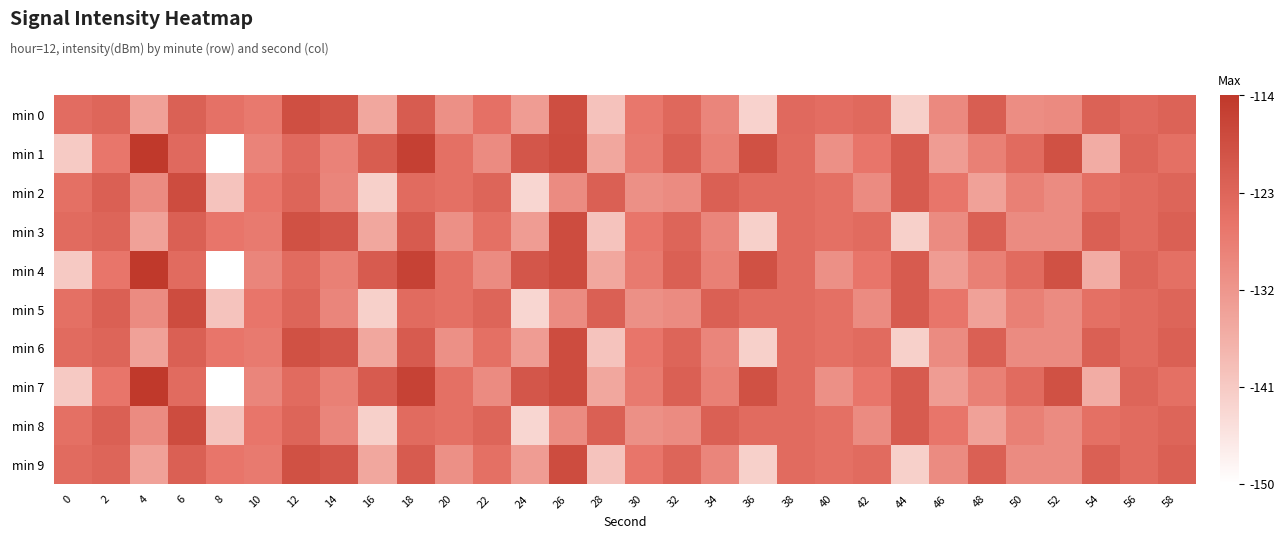

At which category does the chart reach its minimum across all series?

8